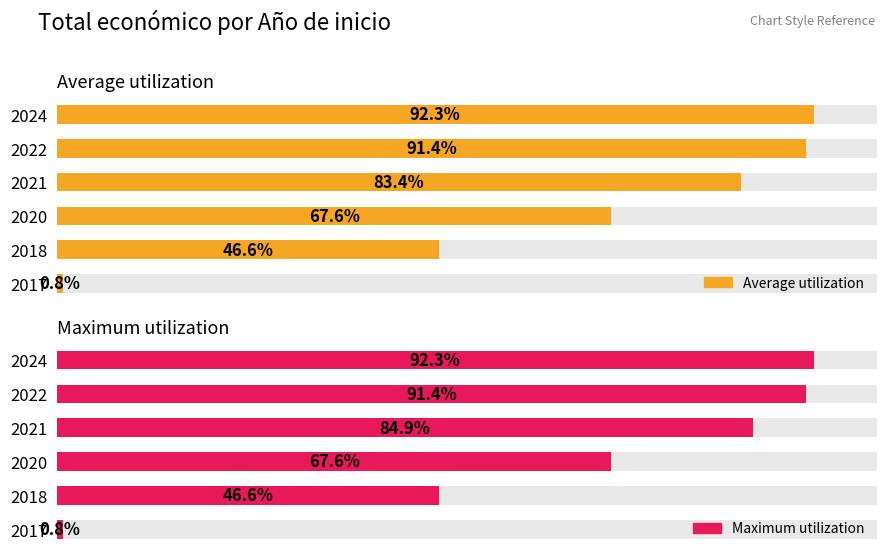

How many values in the Average utilization series exceed 542363?

2